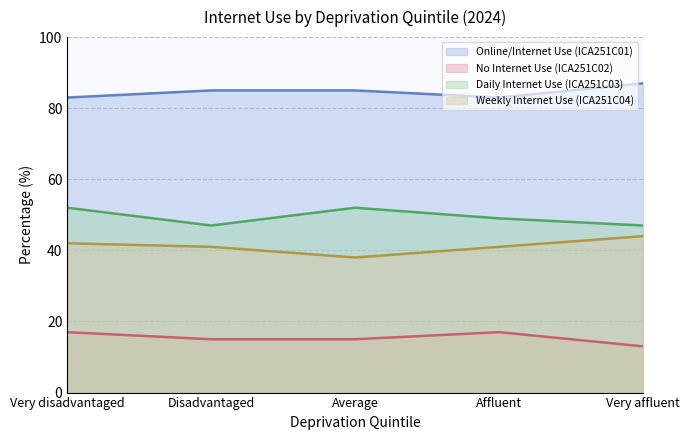

At Average, list the series in order from largest to smallest.

Online/Internet Use (ICA251C01), Daily Internet Use (ICA251C03), Weekly Internet Use (ICA251C04), No Internet Use (ICA251C02)